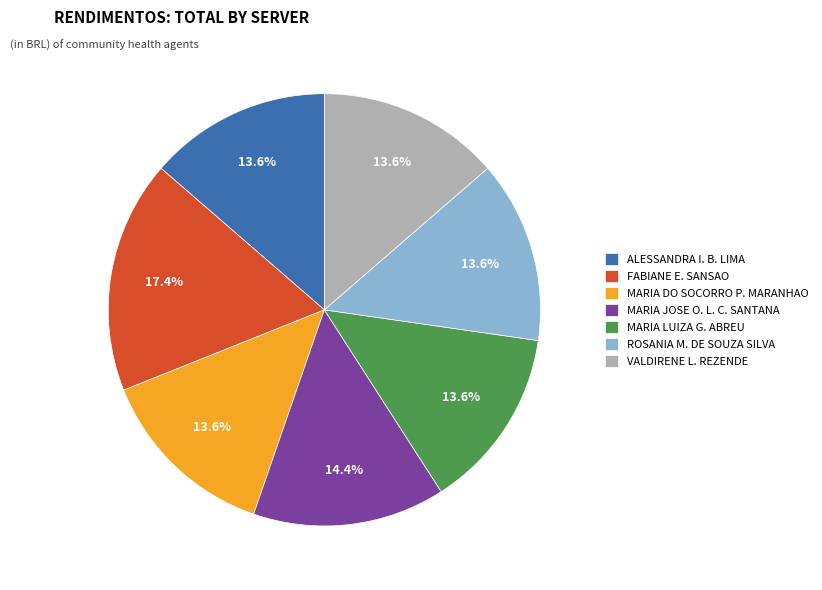

How many segments does this pie chart have?

7